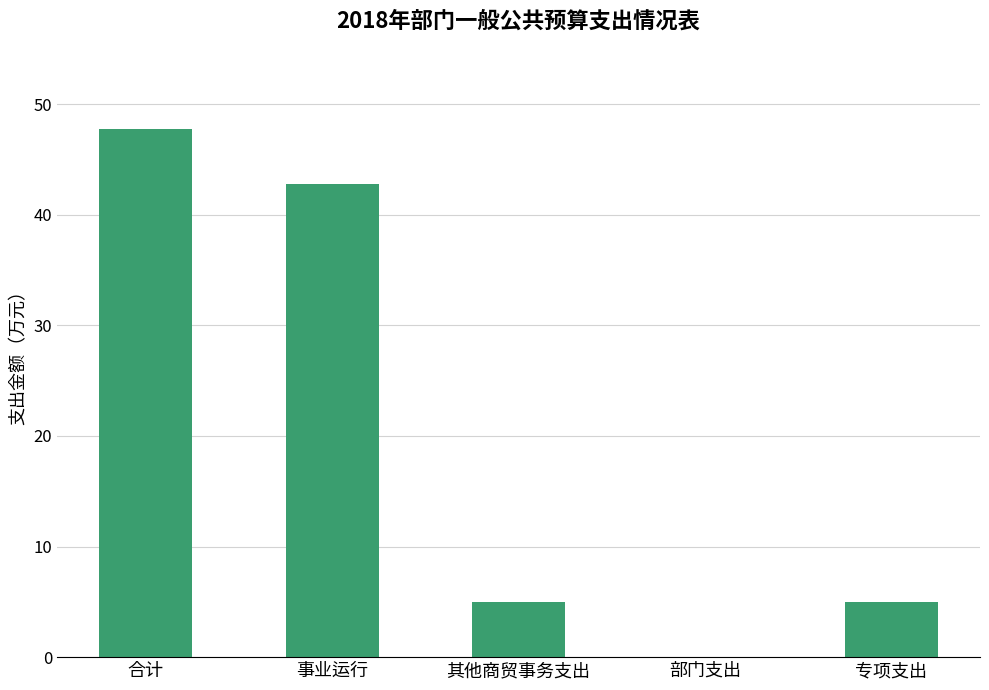

What is the approximate value at 合计?

47.7